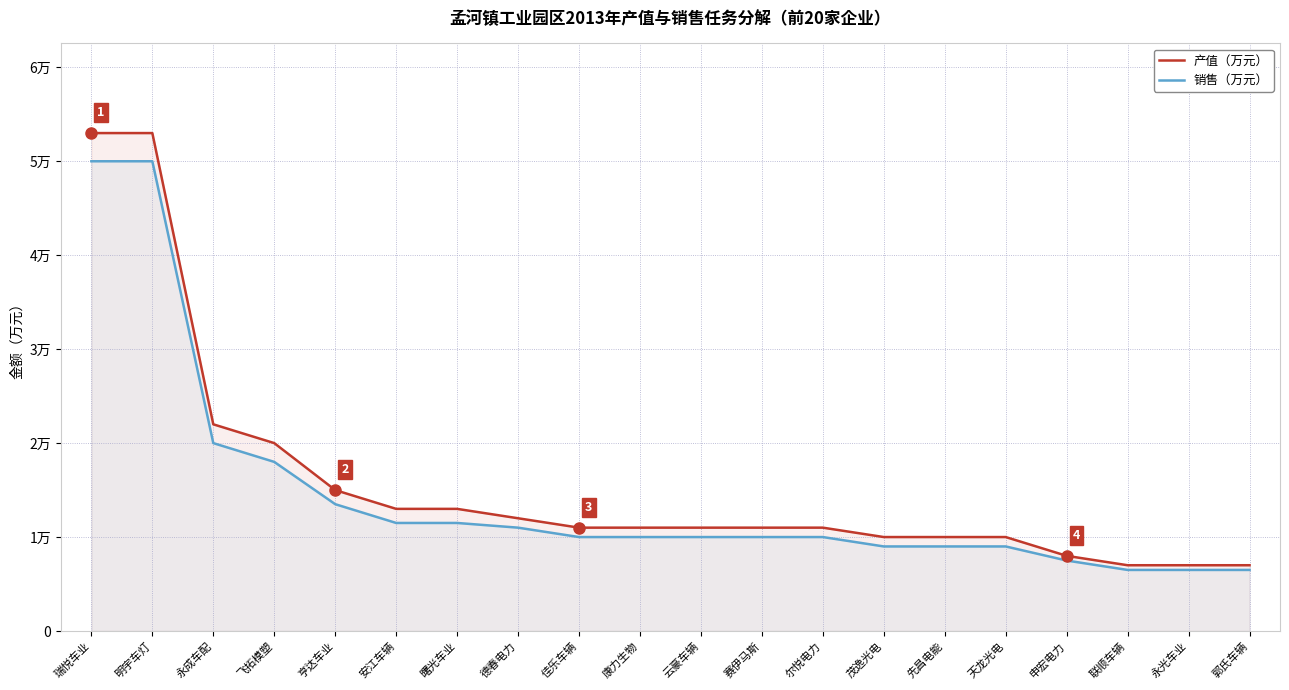

How many data points in 销售（万元） are above 10000?

8